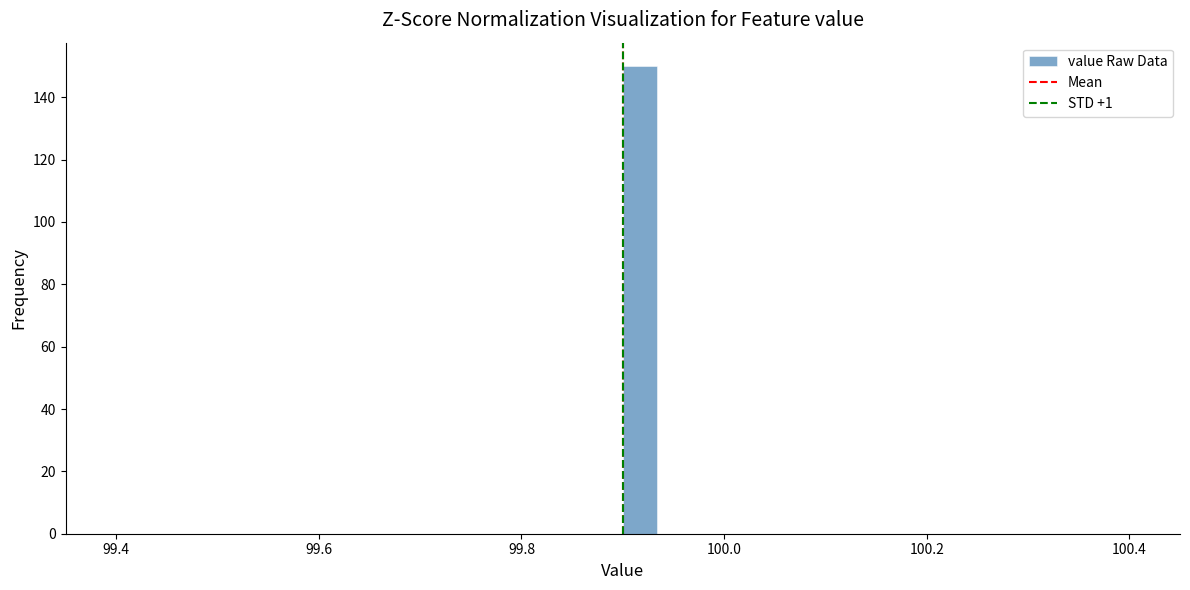

Read against the x-axis, roughly where is the centre of the tallest bar?

99.92